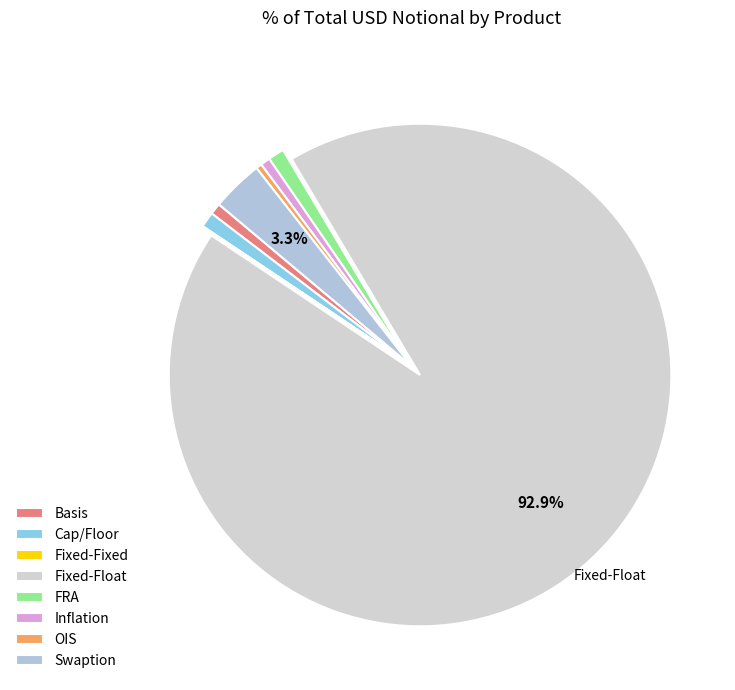

To the nearest percent, what portion does Cap/Floor represent?

1%